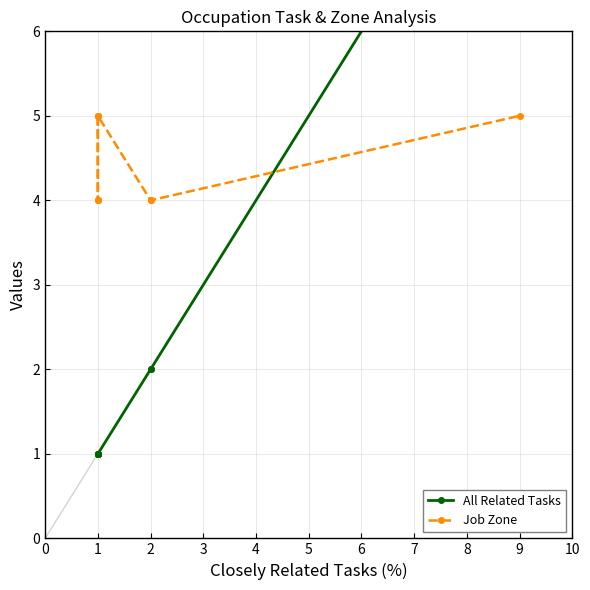

How many series are shown in this chart?

2